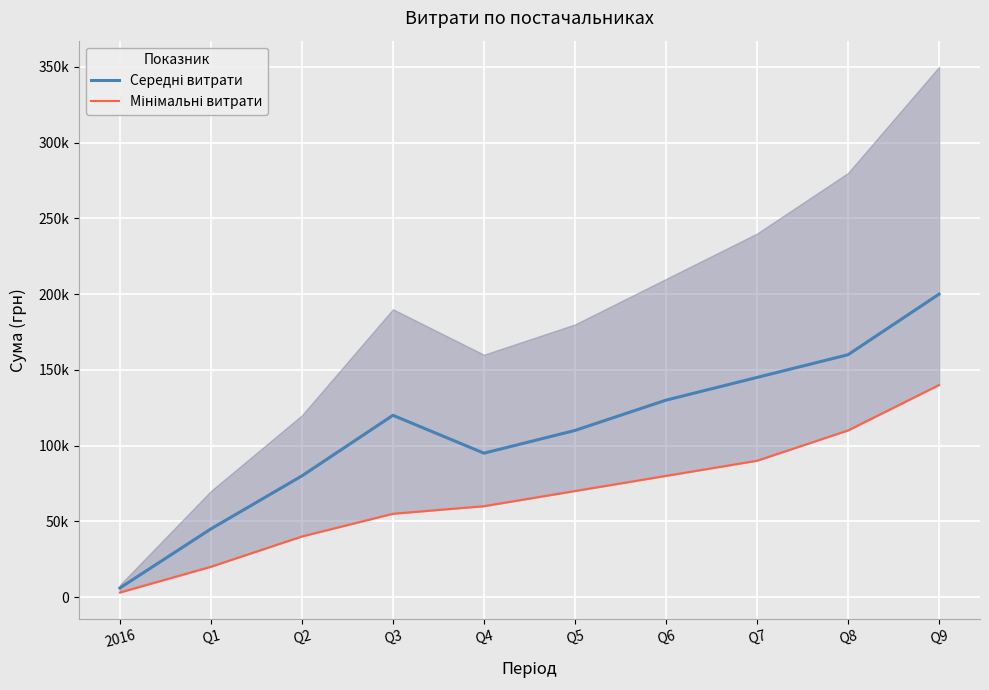

What is the label of the 10th point from the right?

2016